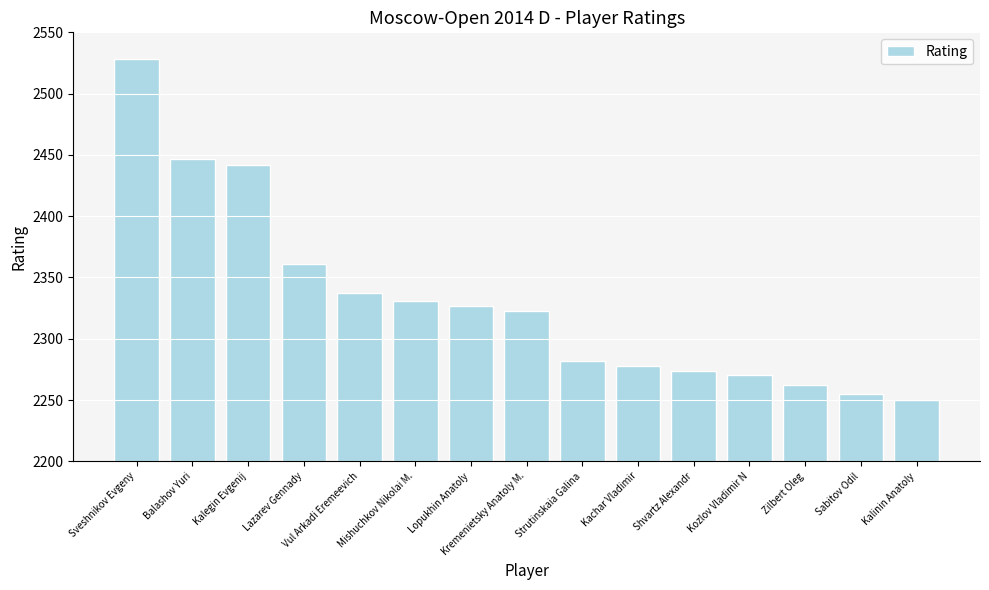

Reading left to right, what are all the values shown in this chart?

Sveshnikov Evgeny=2528	Balashov Yuri=2447	Kalegin Evgenij=2442	Lazarev Gennady=2361	Vul Arkadi Eremeevich=2337	Mishuchkov Nikolai M.=2331	Lopukhin Anatoly=2327	Kremenietsky Anatoly M.=2323	Strutinskaia Galina=2282	Kachar Vladimir=2278	Shvartz Alexandr=2274	Kozlov Vladimir N=2270	Zilbert Oleg=2262	Sabitov Odil=2255	Kalinin Anatoly=2250